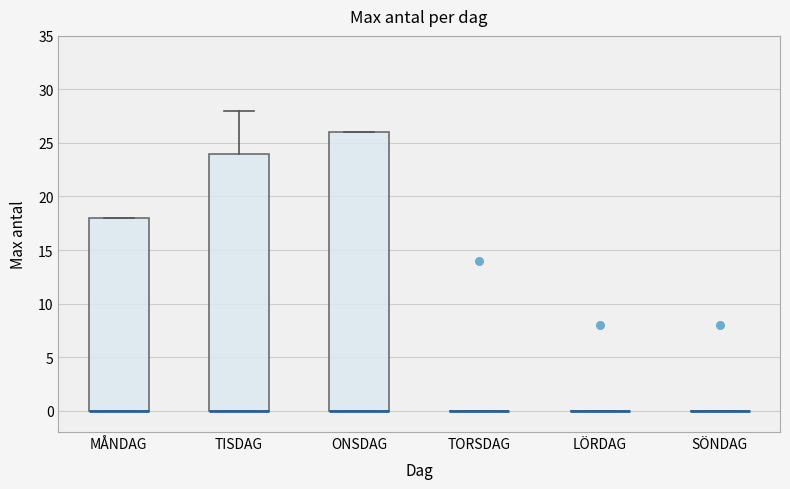

Which box is the tallest, from its lower edge to its upper edge?

ONSDAG